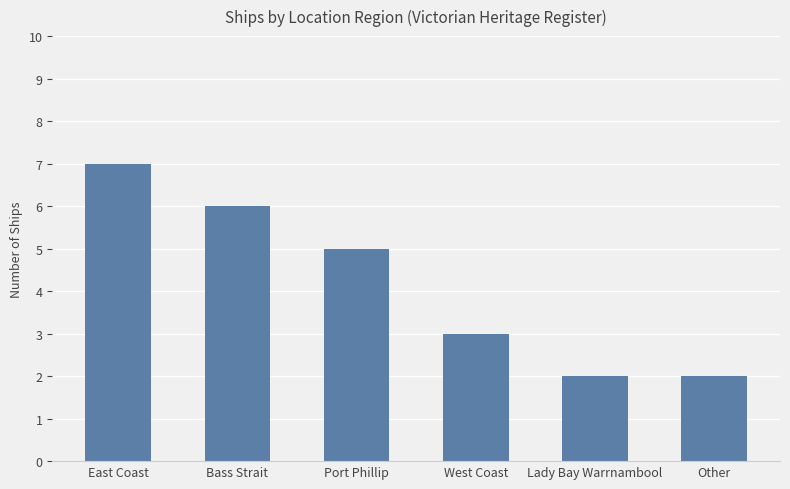

What is the greatest value displayed?

7